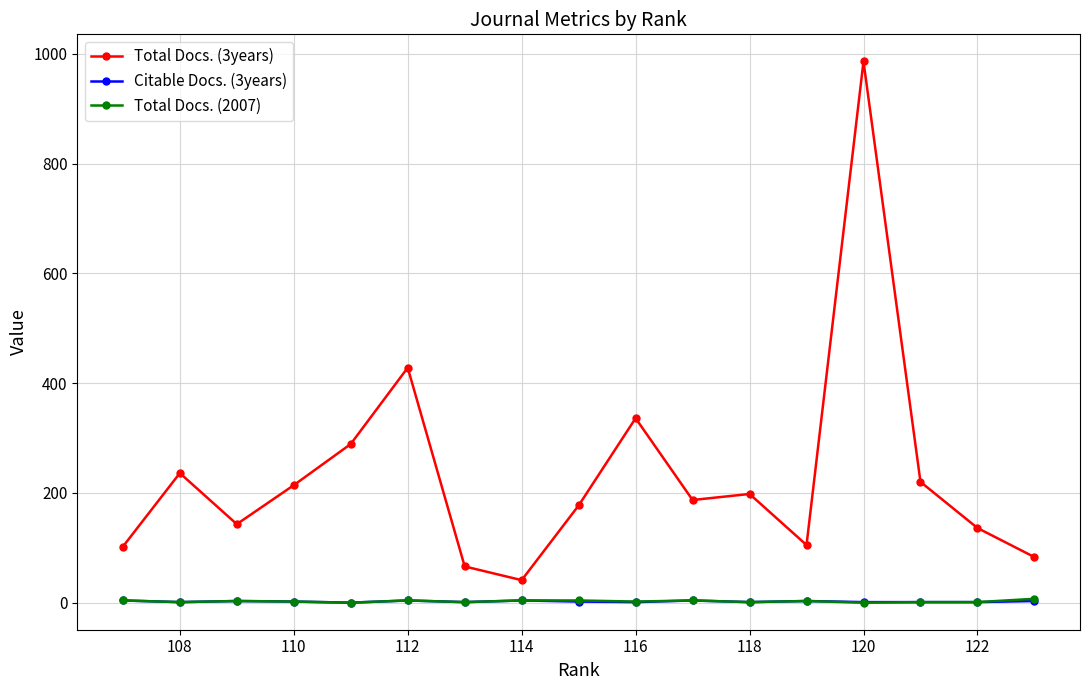

How many lines are shown in the chart?

3